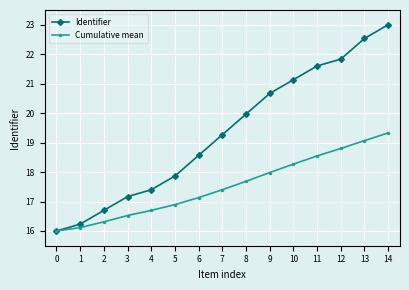

How many data points in Cumulative mean are above 17?

9